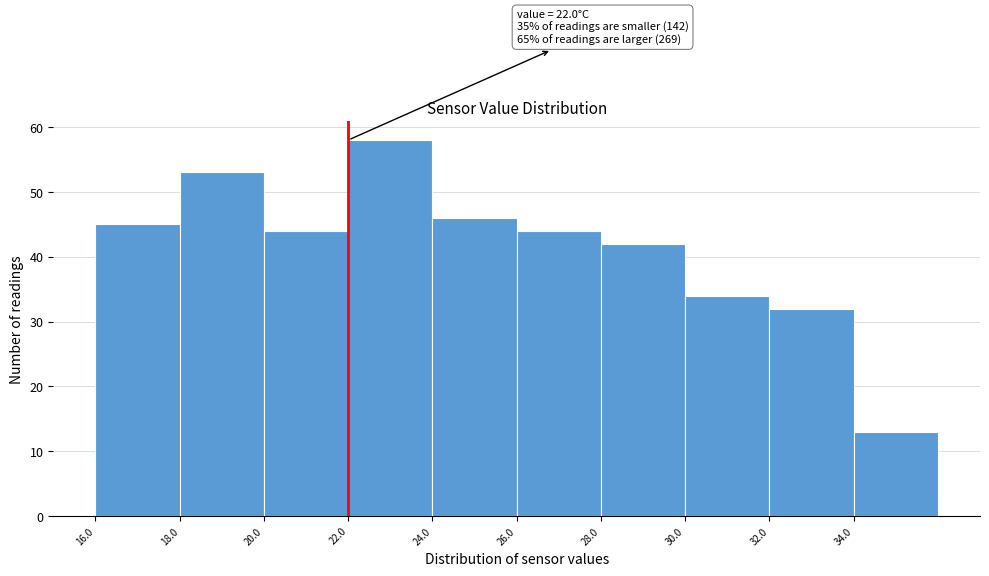

Which range on the x-axis has the tallest bar?

22 to 24